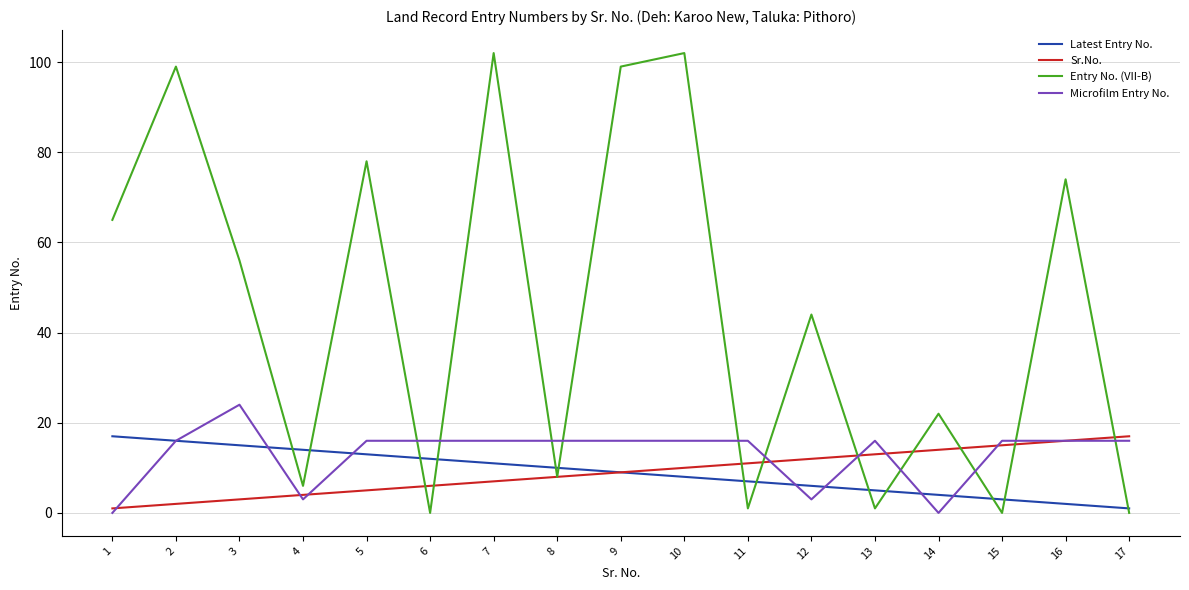

True or false: Sr.No. has a value of 8 at 12.

False